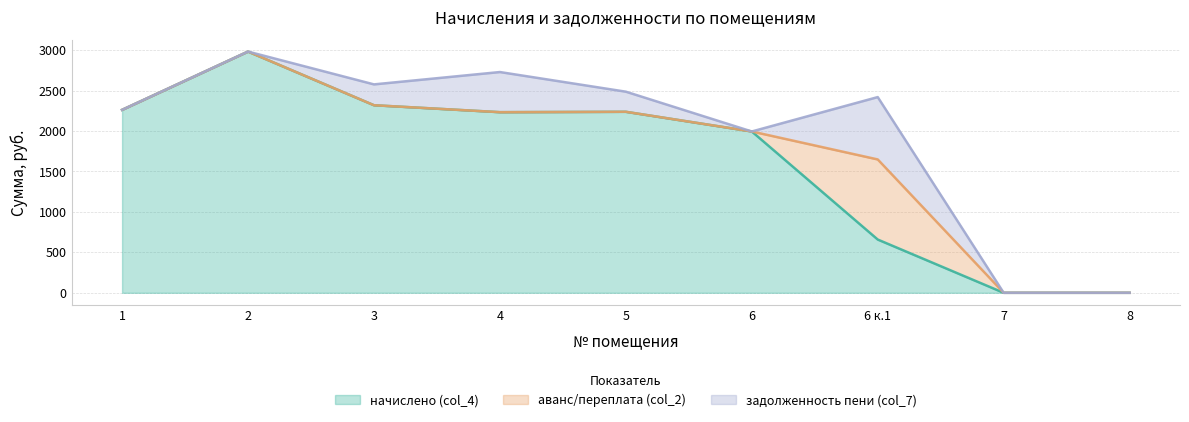

True or false: аванс/переплата (col_2) has more than 1 interior local peaks.

False